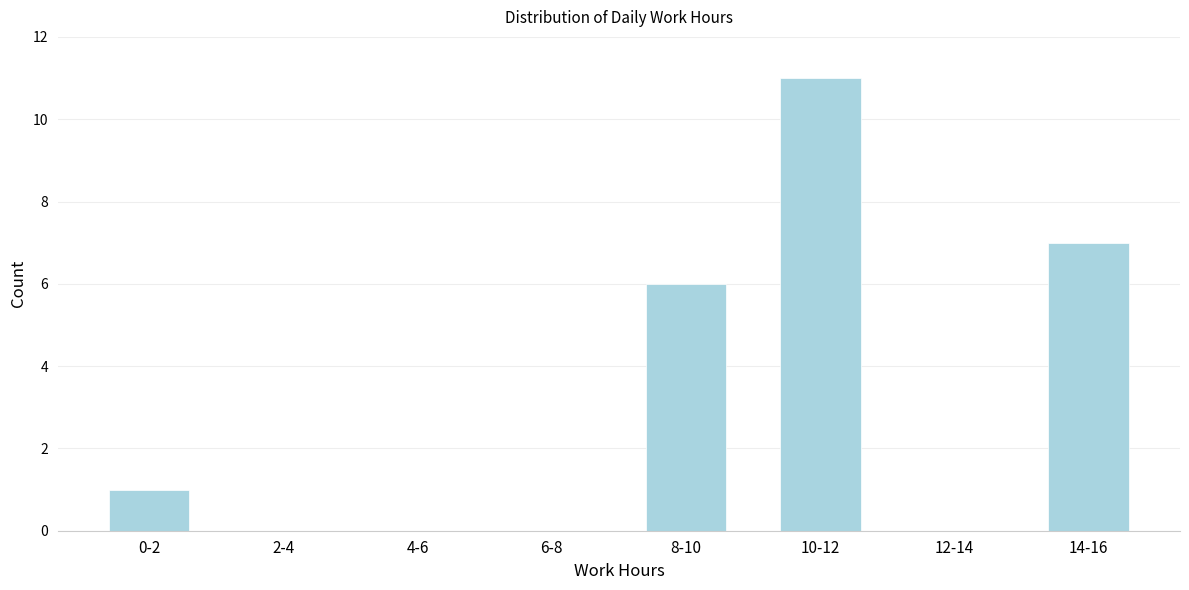

Reading left to right, list all the values displayed in this chart.

0-2=1	2-4=0	4-6=0	6-8=0	8-10=6	10-12=11	12-14=0	14-16=7